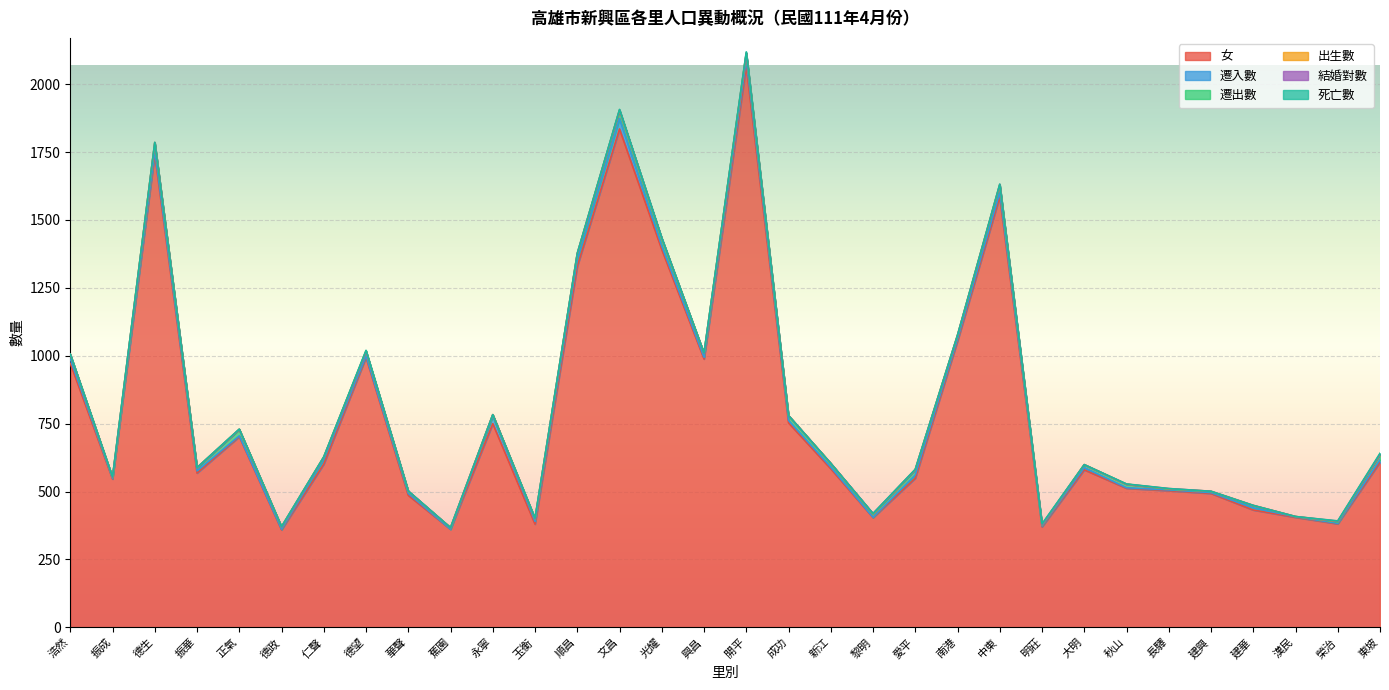

Where is the first local maximum for 遷出數?

德生